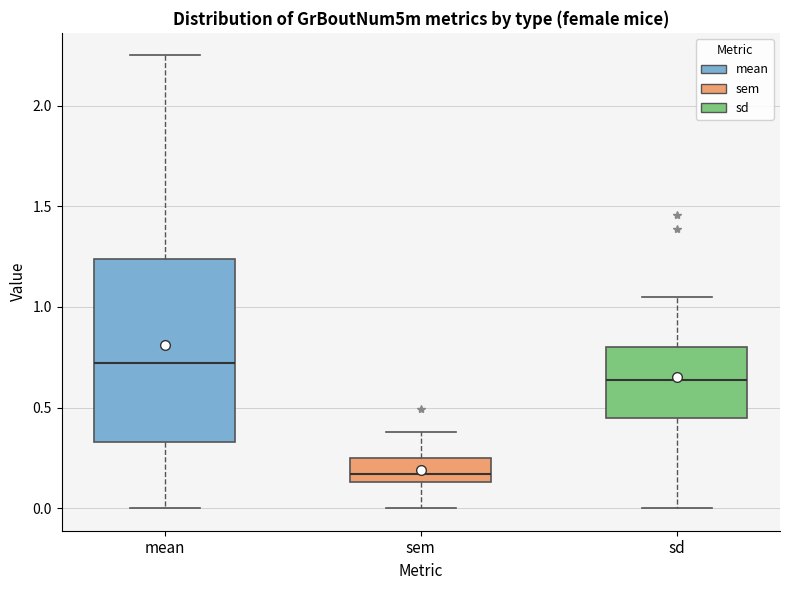

Reading left to right, read every box against the y-axis: the position of its median line, the range the box covers, and the ends of its whiskers. The values are not printed on the chart, so give them approximately, as read against the axis.

mean: median 0.70, box 0.35 to 1.25, whiskers 0.00 to 2.25
sem: median 0.15 (just above the box's lower edge), box 0.15 to 0.25, whiskers 0.00 to 0.40
sd: median 0.65, box 0.45 to 0.80, whiskers 0.00 to 1.05